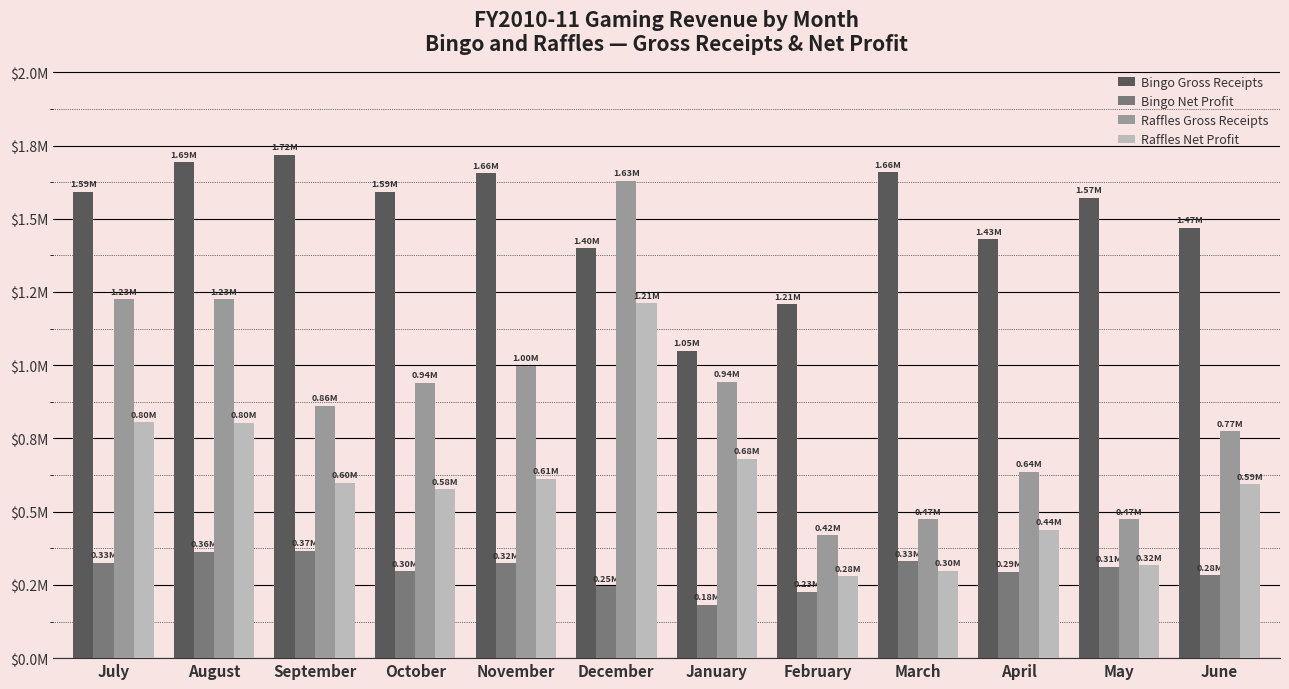

Are the bars horizontal?

No